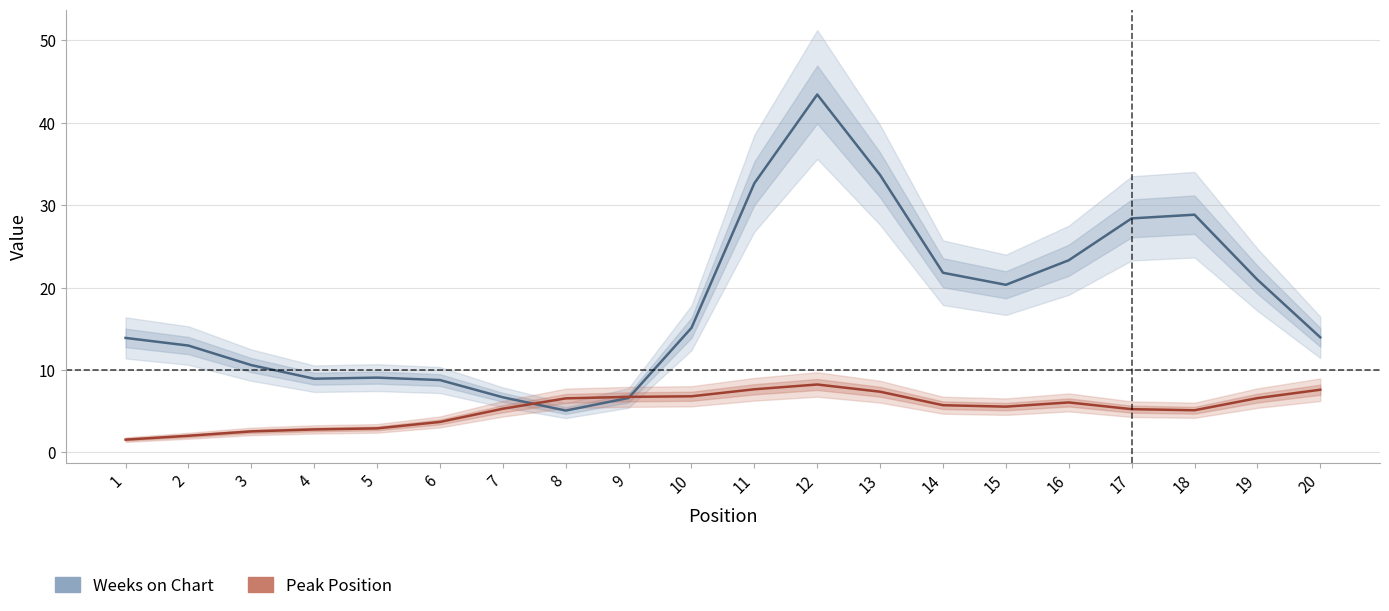

What are all the series names shown in the legend?

Weeks on Chart, Peak Position